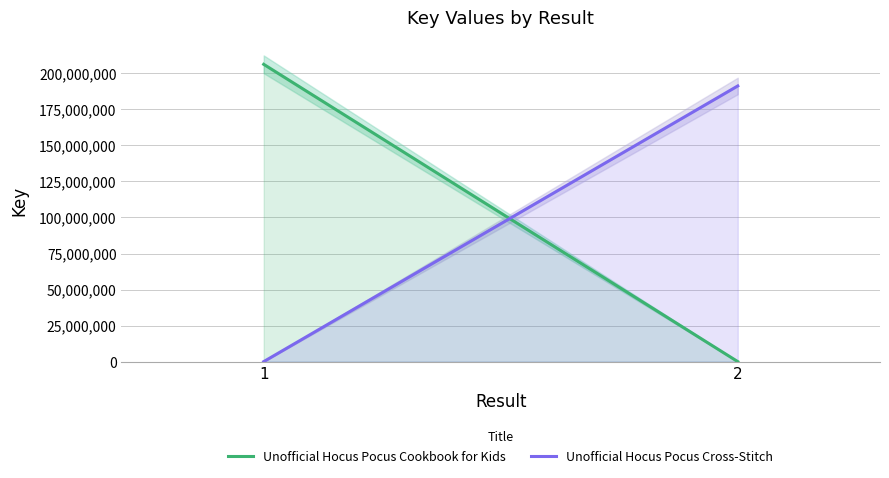

What is the greatest value displayed?

206244428